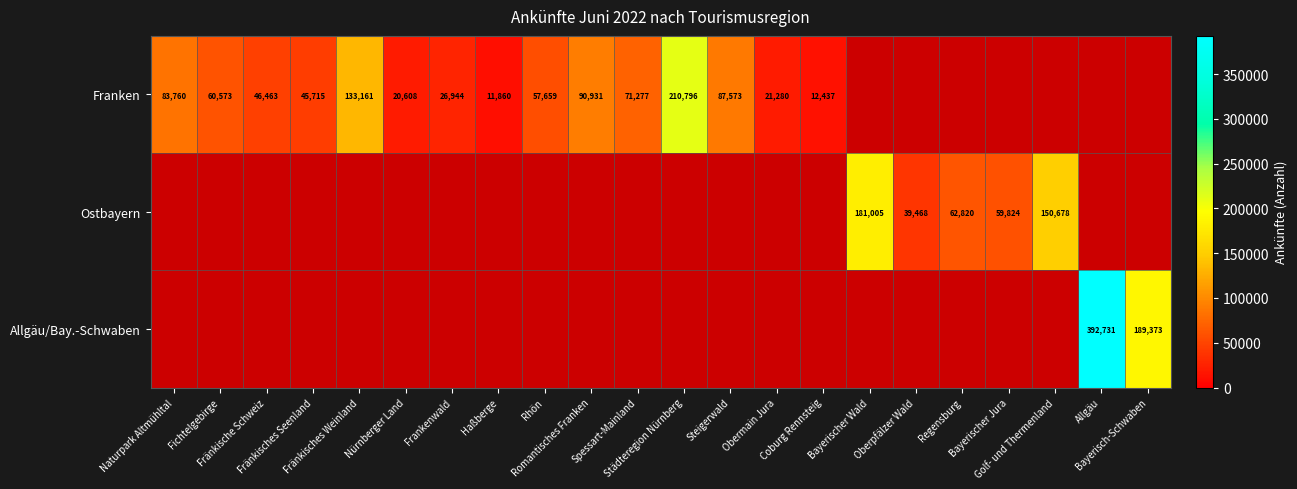

Which has a higher value, Fränkisches Weinland or Nürnberger Land?

Fränkisches Weinland